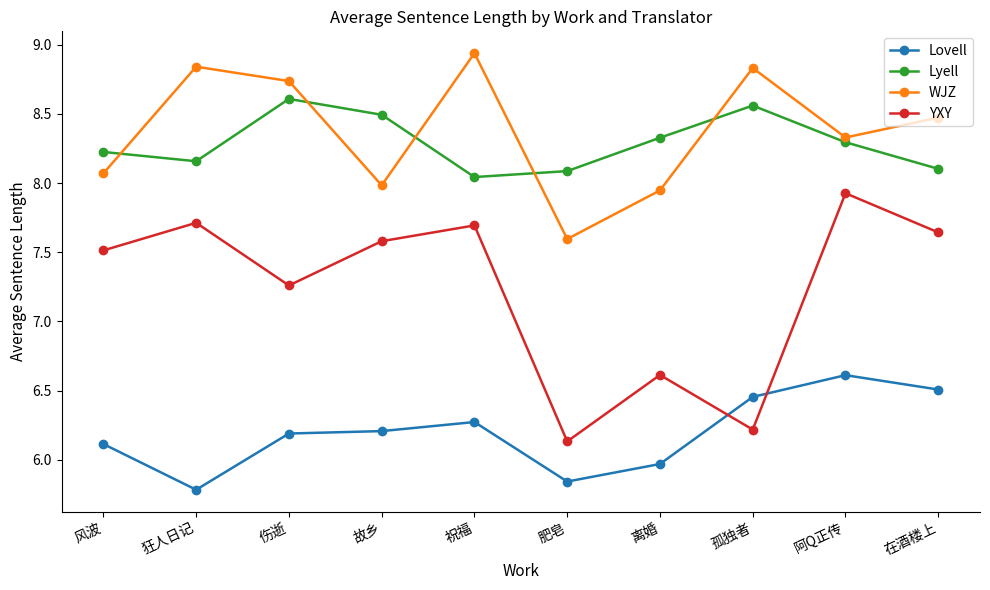

What position from the left is 孤独者?

8